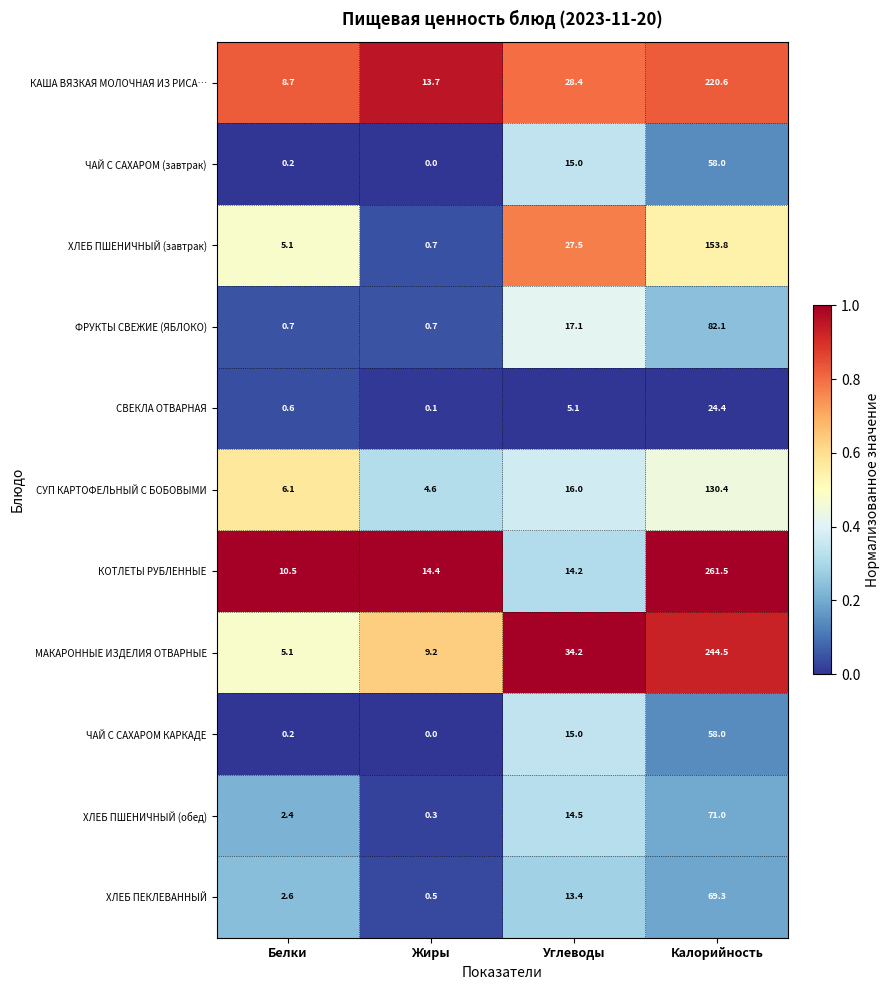

Which series has the largest range (max minus min)?

КОТЛЕТЫ РУБЛЕННЫЕ